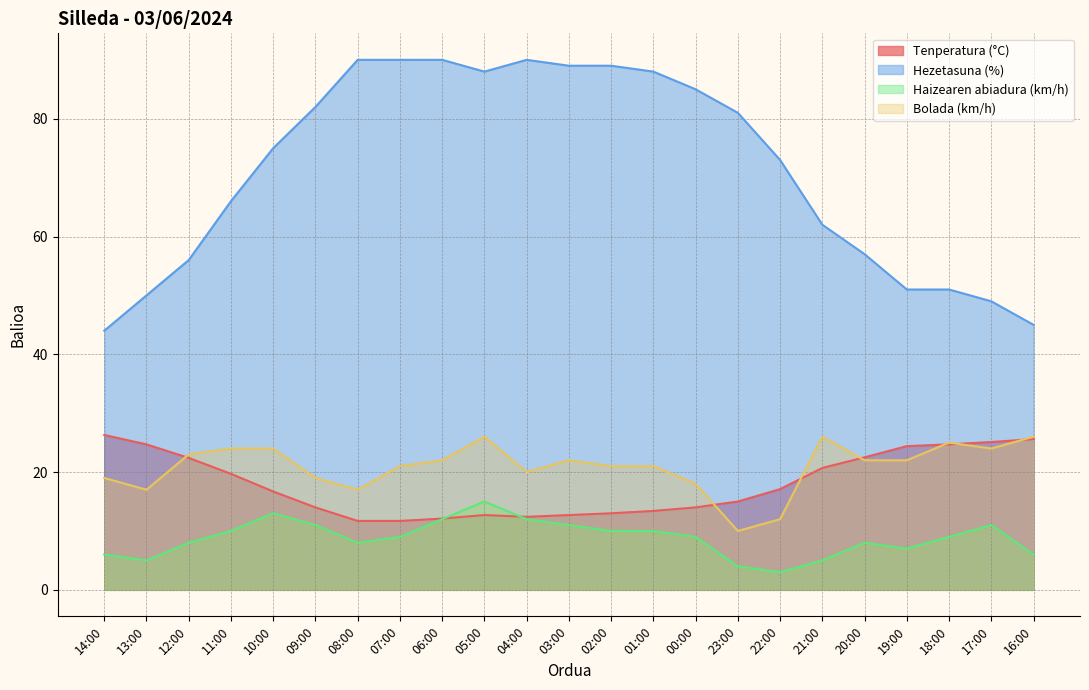

Does the chart have visible grid lines?

Yes